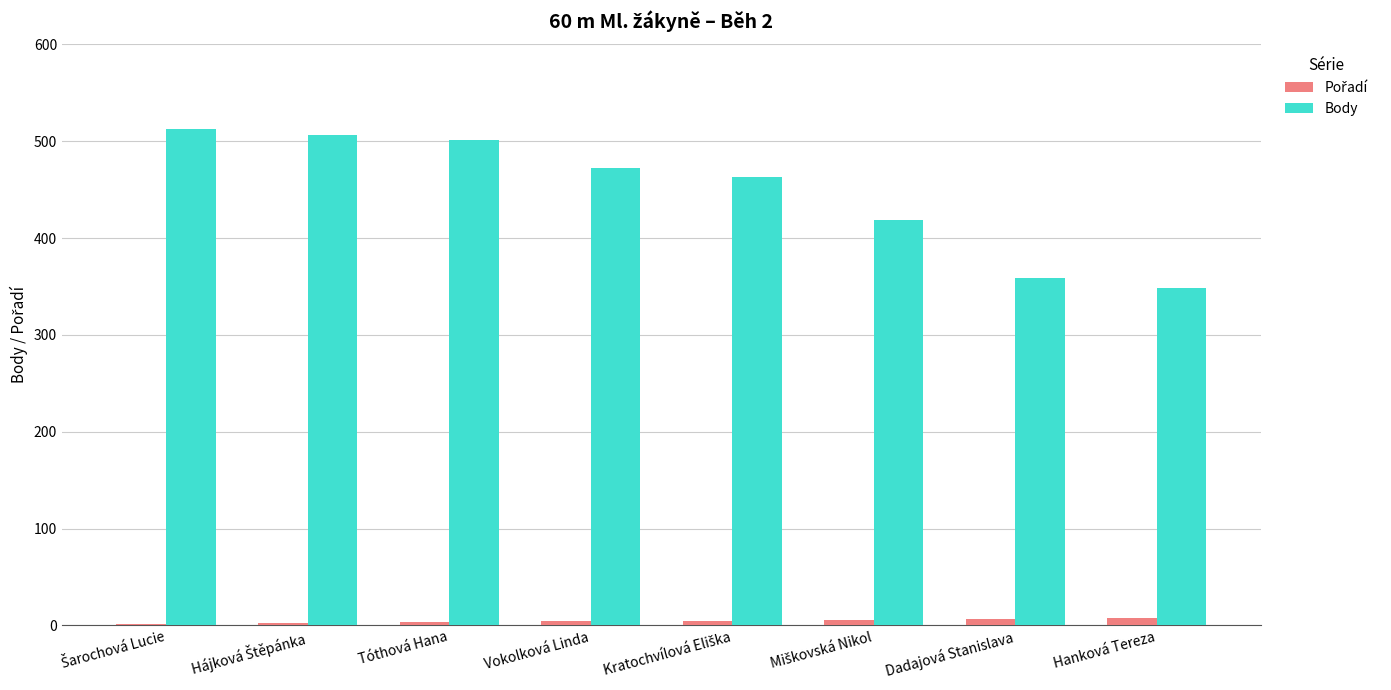

Which series has the largest total across all categories?

Body